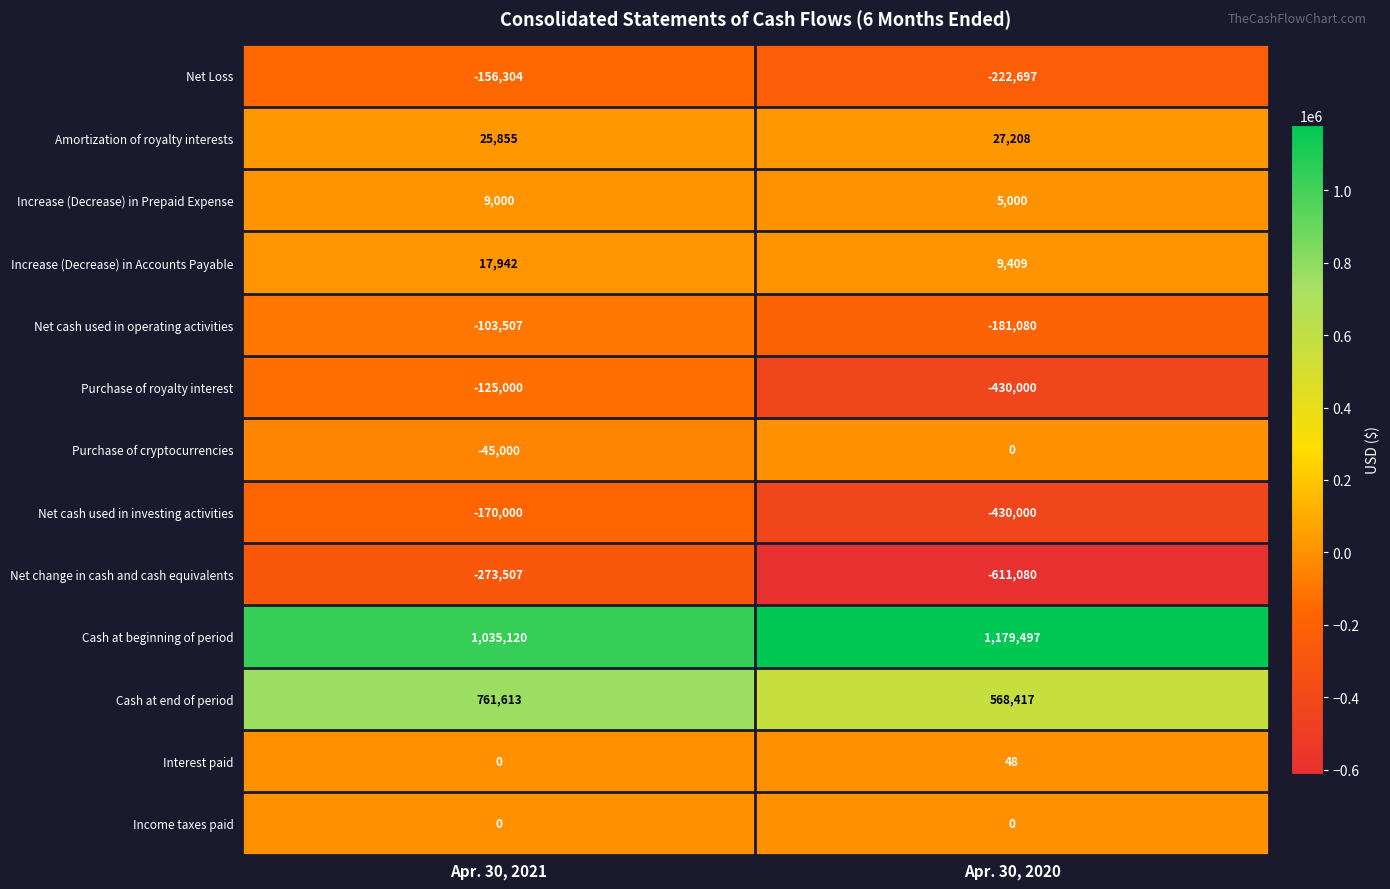

Between Apr. 30, 2021 and Apr. 30, 2020, which series saw the biggest shift?

Net change in cash and cash equivalents